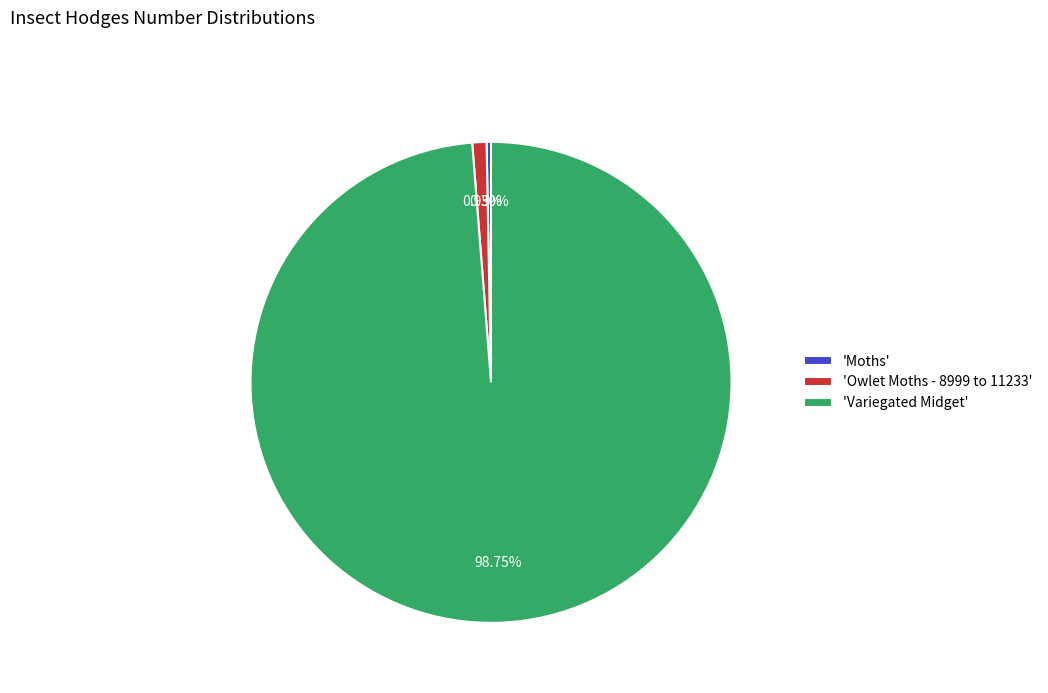

To the nearest percent, what is the difference between the largest and smallest slice percentages?

98%